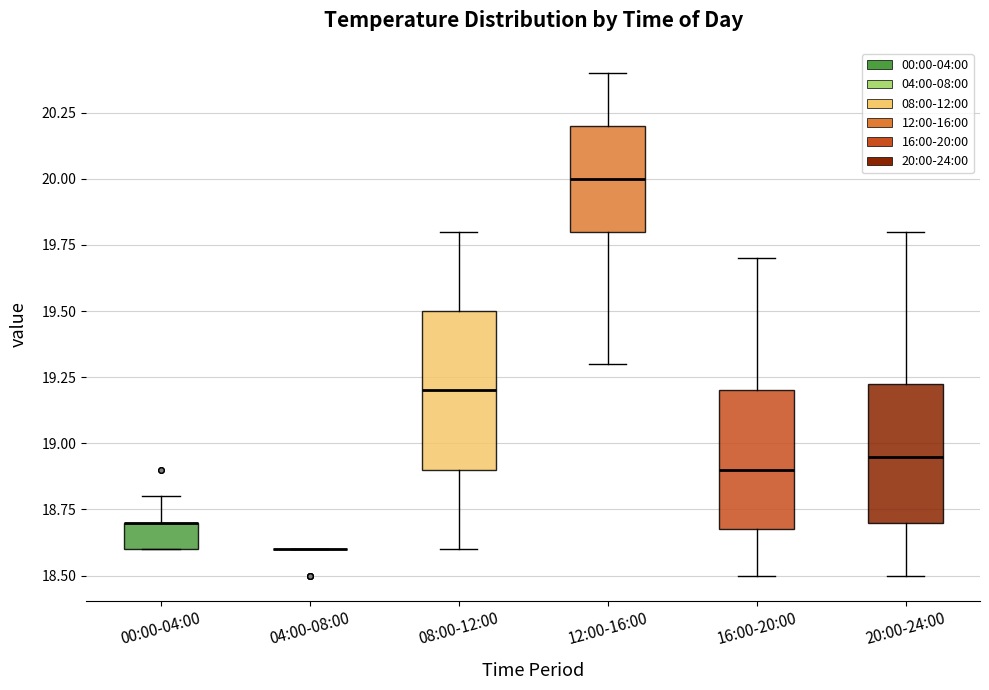

Reading left to right, transcribe this box plot: for each box, give where its median line is, the range the box spans, and where its two whiskers end, as read against the y-axis. The values are not printed on the chart, so give them approximately, as read against the axis.

00:00-04:00: median 18.70 (drawn on the box's upper edge), box 18.60 to 18.70, whiskers 18.60 to 18.80
04:00-08:00: box collapsed to a line at 18.60, whiskers 18.60 to 18.60
08:00-12:00: median 19.20, box 18.90 to 19.50, whiskers 18.60 to 19.80
12:00-16:00: median 20.00, box 19.80 to 20.20, whiskers 19.30 to 20.40
16:00-20:00: median 18.90, box 18.70 to 19.20, whiskers 18.50 to 19.70
20:00-24:00: median 18.95, box 18.70 to 19.25, whiskers 18.50 to 19.80